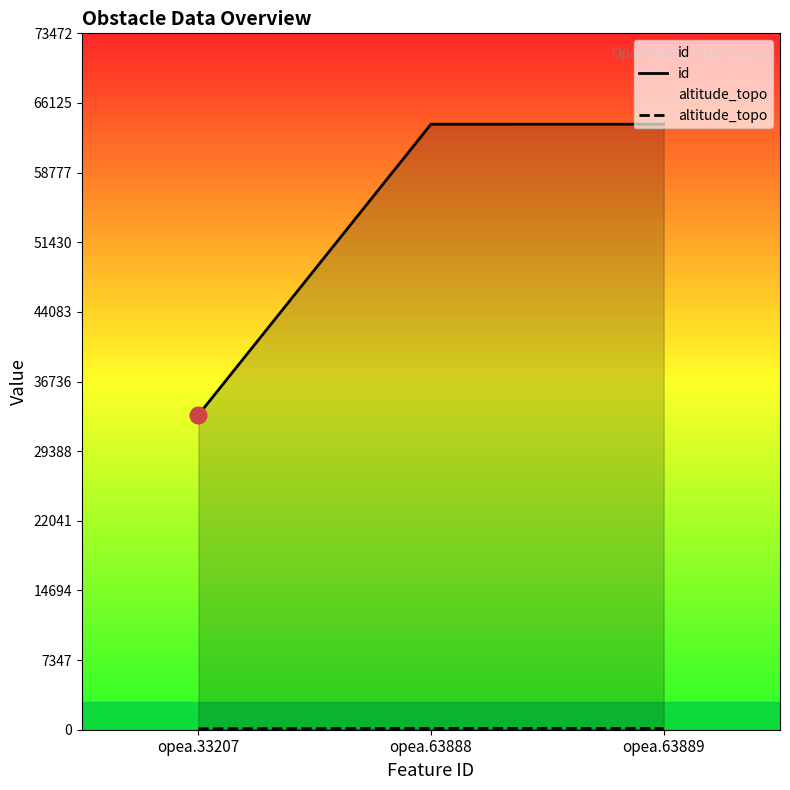

Does the chart display data point markers on the line(s)?

No